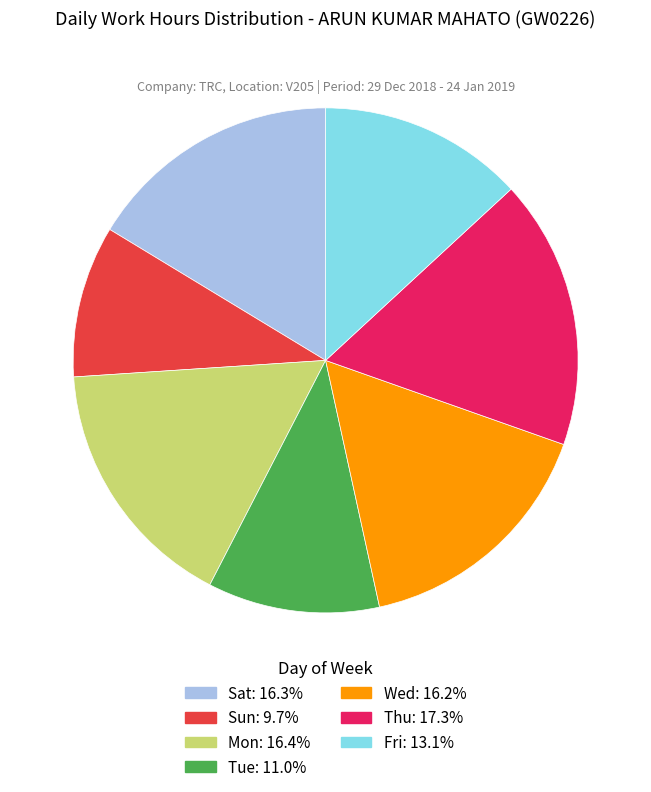

How many slices are in this pie chart?

7